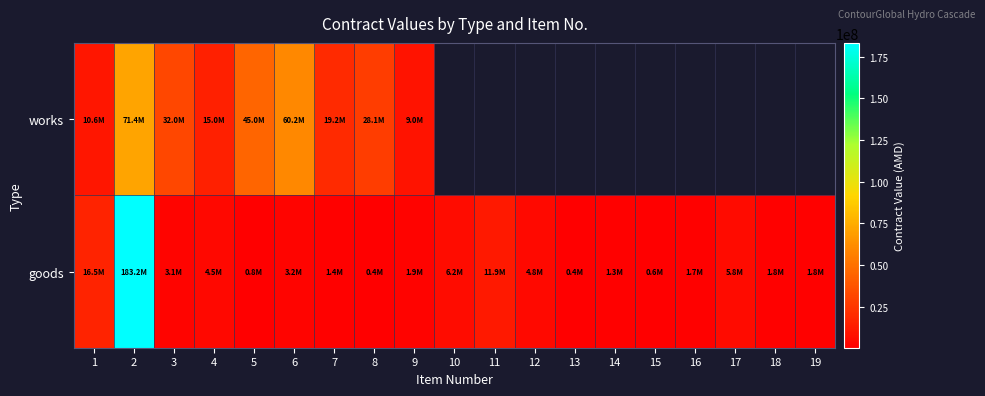

At which category is the sum across all series the highest?

2